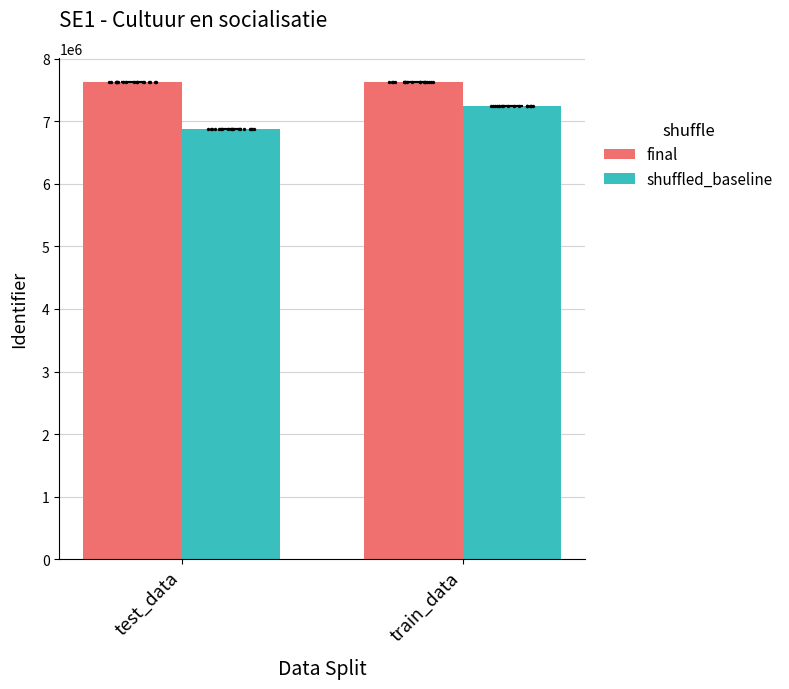

What is the total value across all series at test_data?

14506144.1